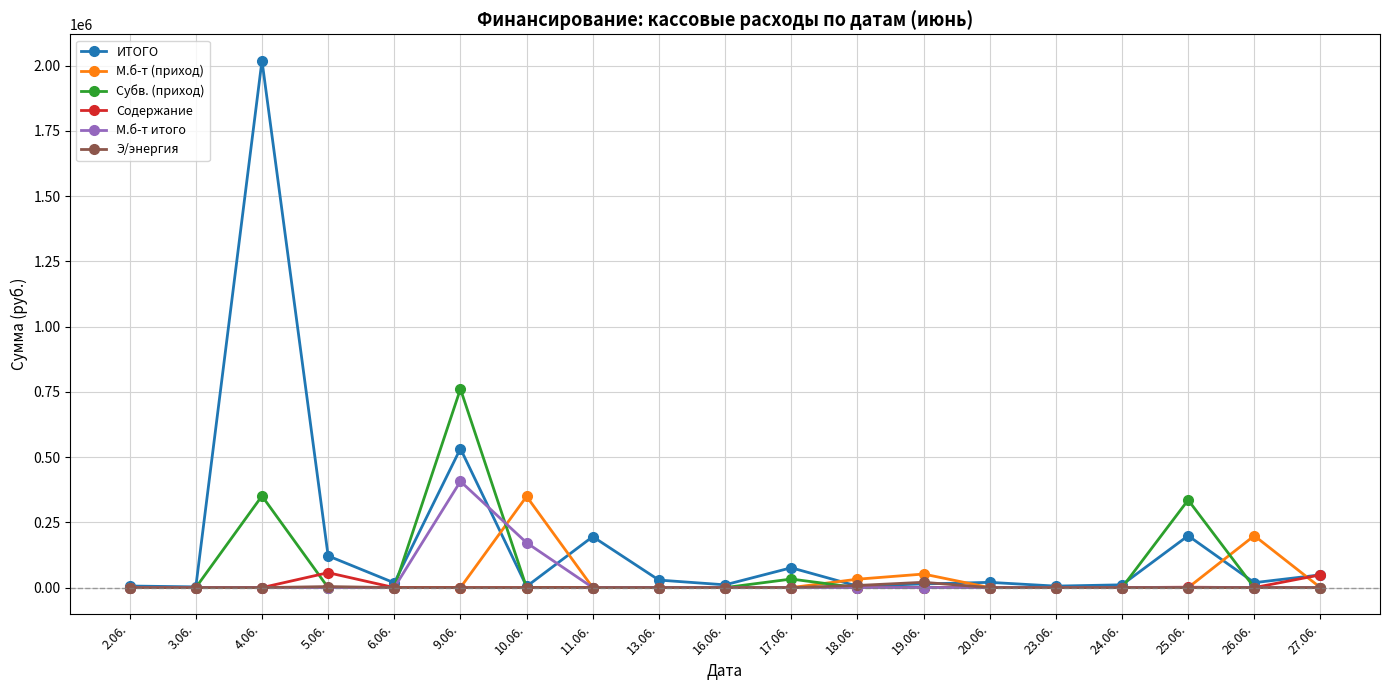

Which series ends up on top after the final intersection of ИТОГО and М.б-т (приход)?

ИТОГО